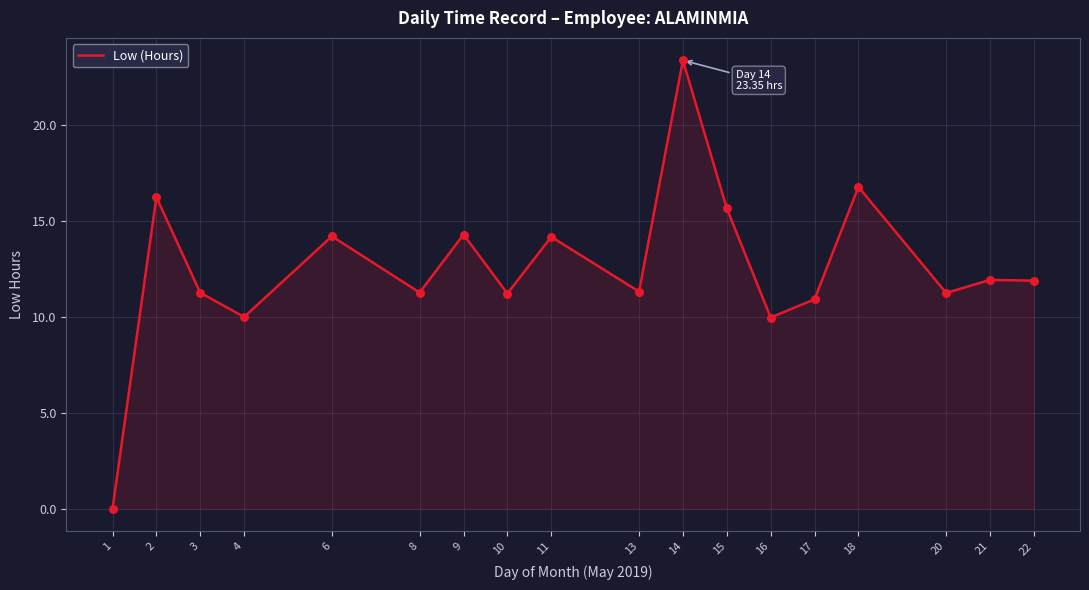

What is the change in value from 4 to 18?

+6.8